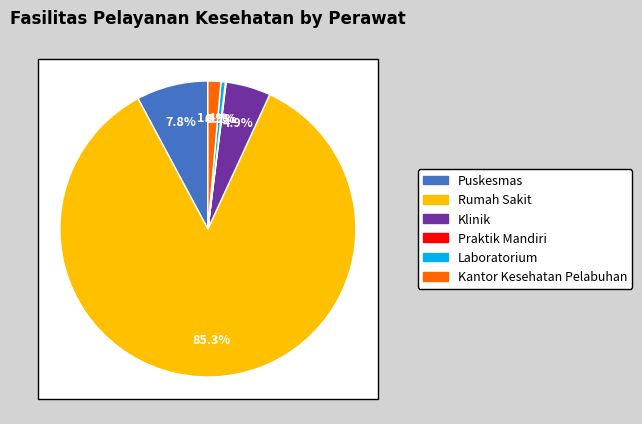

Is it true that Praktik Mandiri is 10% of the pie?

False